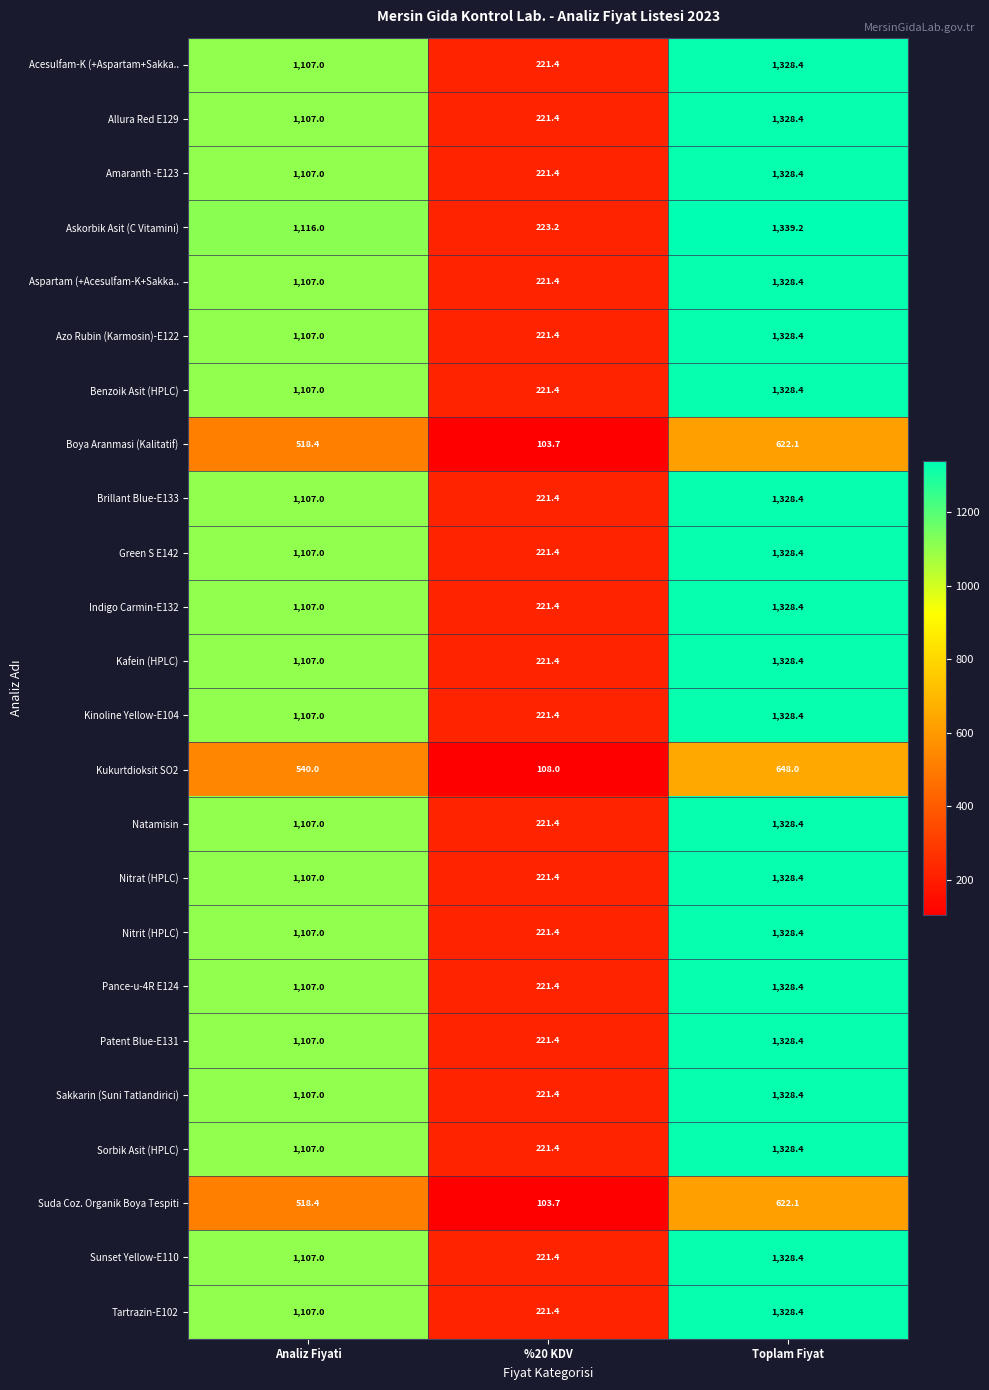

What is the sum of the Kukurtdioksit SO2 values at Toplam Fiyat and %20 KDV?

756.0